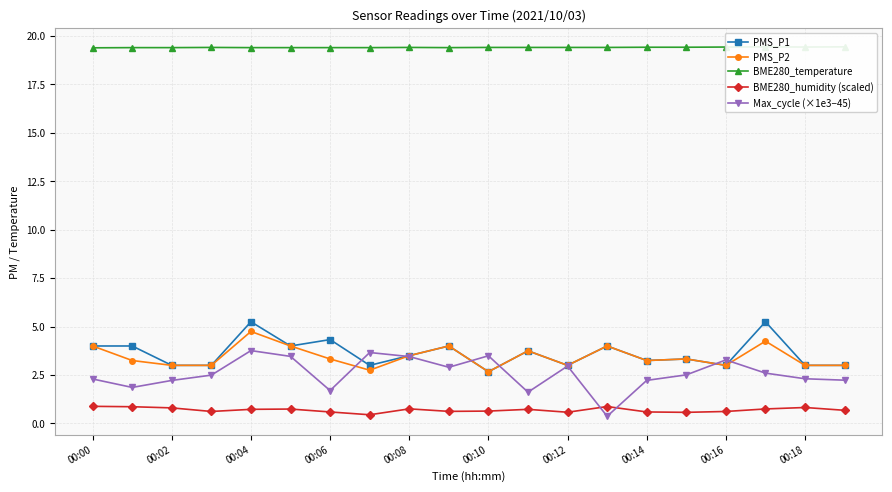

How many categories are shown in the chart?

20